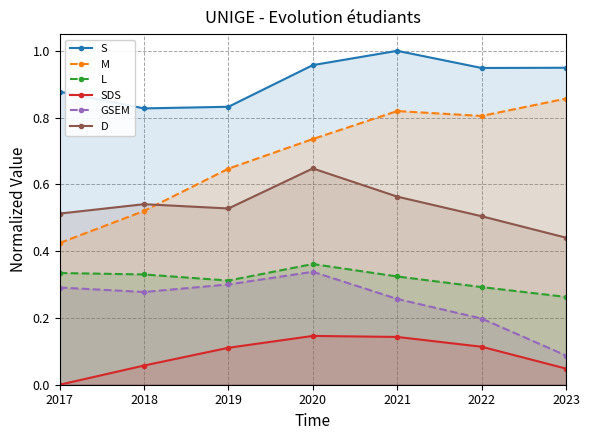

Is the value of SDS at 2019 greater than the value of M at 2019?

No